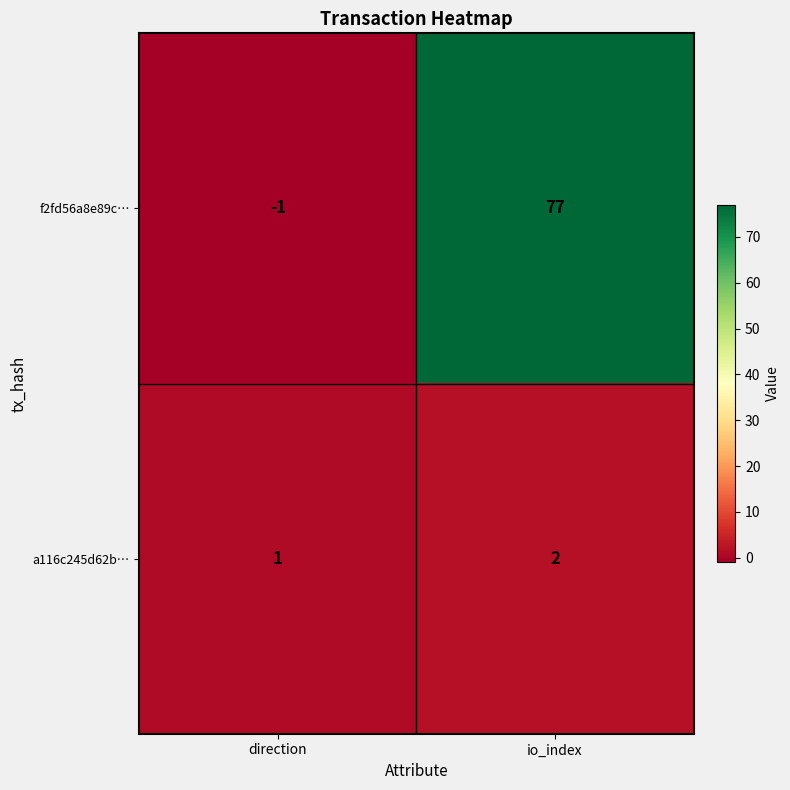

Between direction and io_index, which series saw the biggest shift?

f2fd56a8e89c…